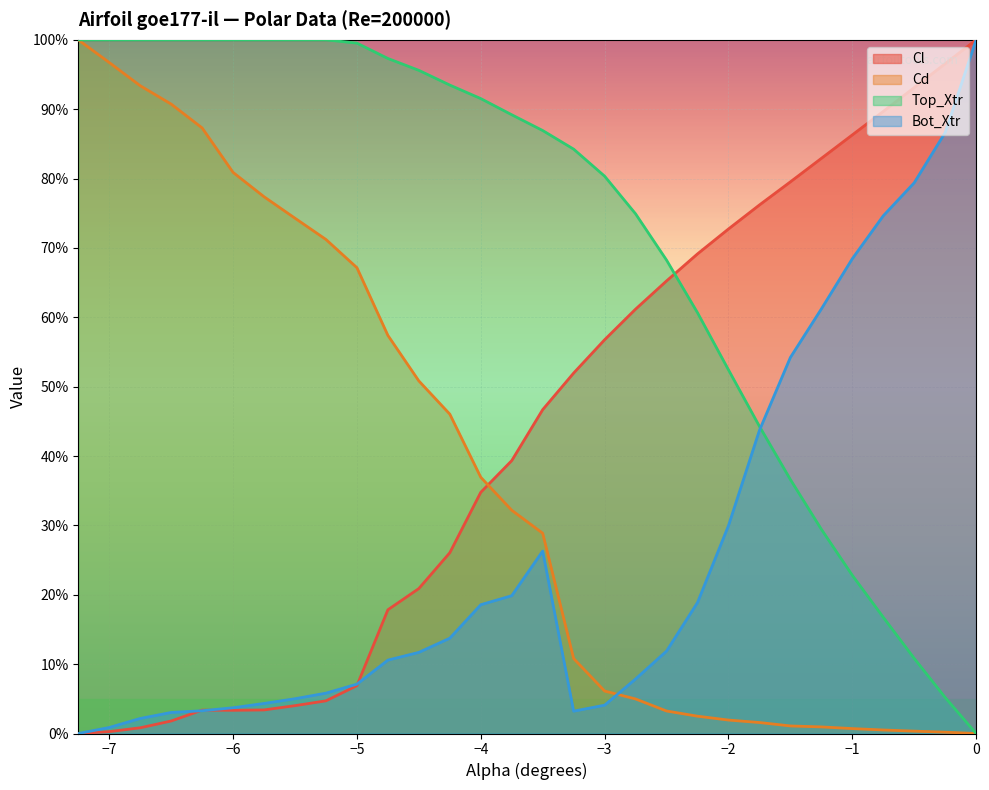

Reading left to right, extract all data points from this chart.

Cl: 0.0	0.3	0.8	1.8	3.4	3.3	3.4	4.0	4.7	6.9	17.8	20.9	26.1	34.8	39.3	46.7	52.0	56.8	61.2	65.2	69.1	72.7	76.2	79.5	82.9	86.3	89.7	93.1	96.6	100.0
Cd: 100.0	96.7	93.4	90.7	87.3	80.9	77.4	74.3	71.2	67.2	57.4	50.8	46.0	36.9	32.2	28.9	10.8	6.1	5.0	3.2	2.5	1.9	1.6	1.1	1.0	0.7	0.5	0.3	0.2	0.0
Top_Xtr: 100.0	100.0	100.0	100.0	100.0	100.0	100.0	100.0	100.0	99.5	97.3	95.6	93.5	91.5	89.2	86.9	84.2	80.3	74.9	68.3	60.7	52.4	44.3	36.6	29.4	22.8	16.8	10.8	5.2	0.0
Bot_Xtr: 0.0	0.9	2.2	3.0	3.3	3.7	4.3	5.0	5.8	7.1	10.6	11.7	13.7	18.6	19.9	26.3	3.2	4.1	7.9	11.9	18.9	30.0	43.7	54.2	61.2	68.4	74.6	79.4	86.6	100.0